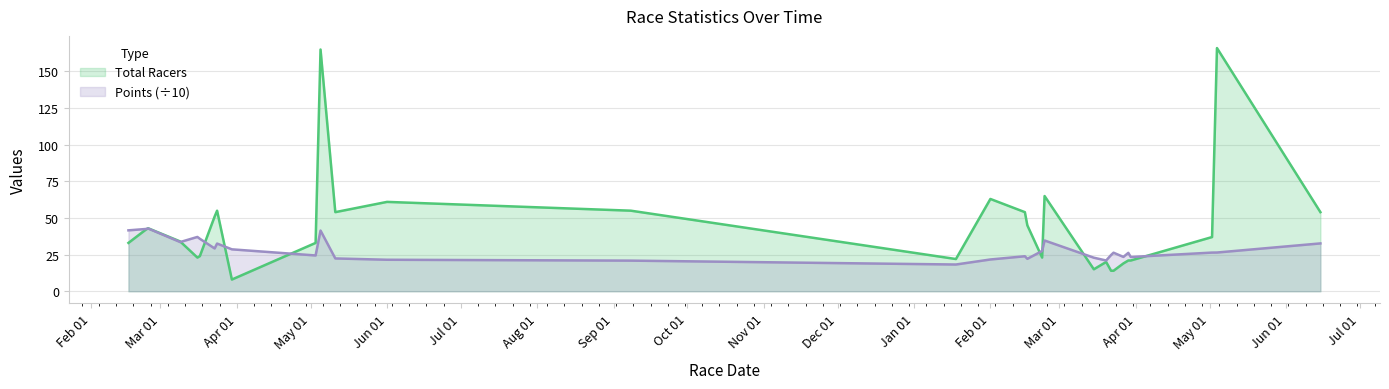

List the series in order of their overall mean, highest first.

Total Racers, Points (÷10)